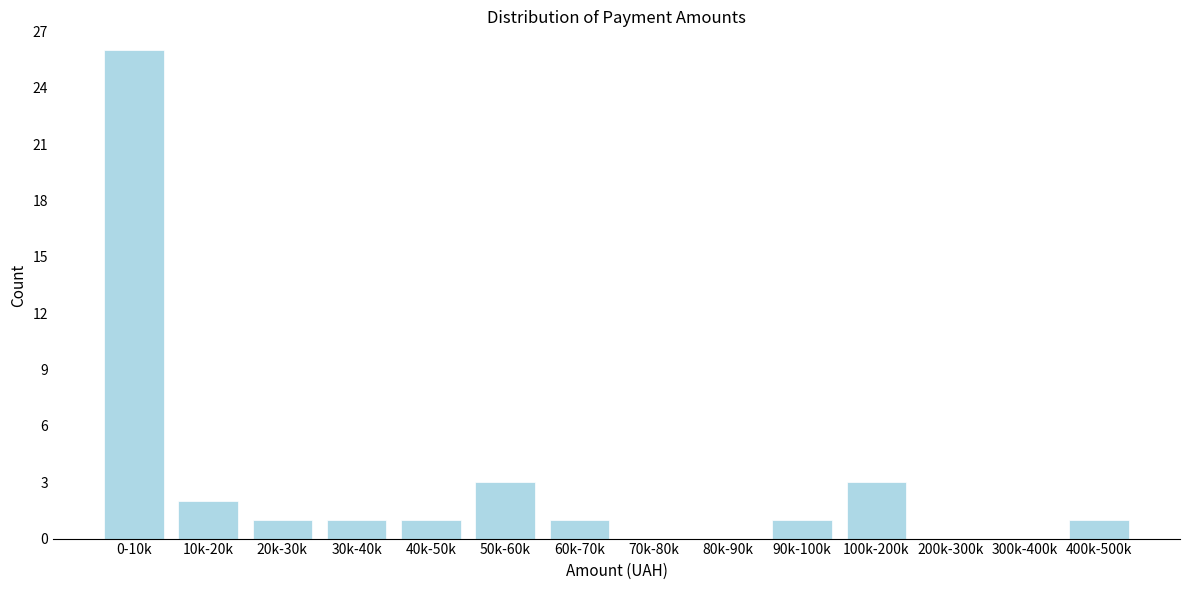

Reading right to left, extract all data points from this chart.

400k-500k=1	300k-400k=0	200k-300k=0	100k-200k=3	90k-100k=1	80k-90k=0	70k-80k=0	60k-70k=1	50k-60k=3	40k-50k=1	30k-40k=1	20k-30k=1	10k-20k=2	0-10k=26